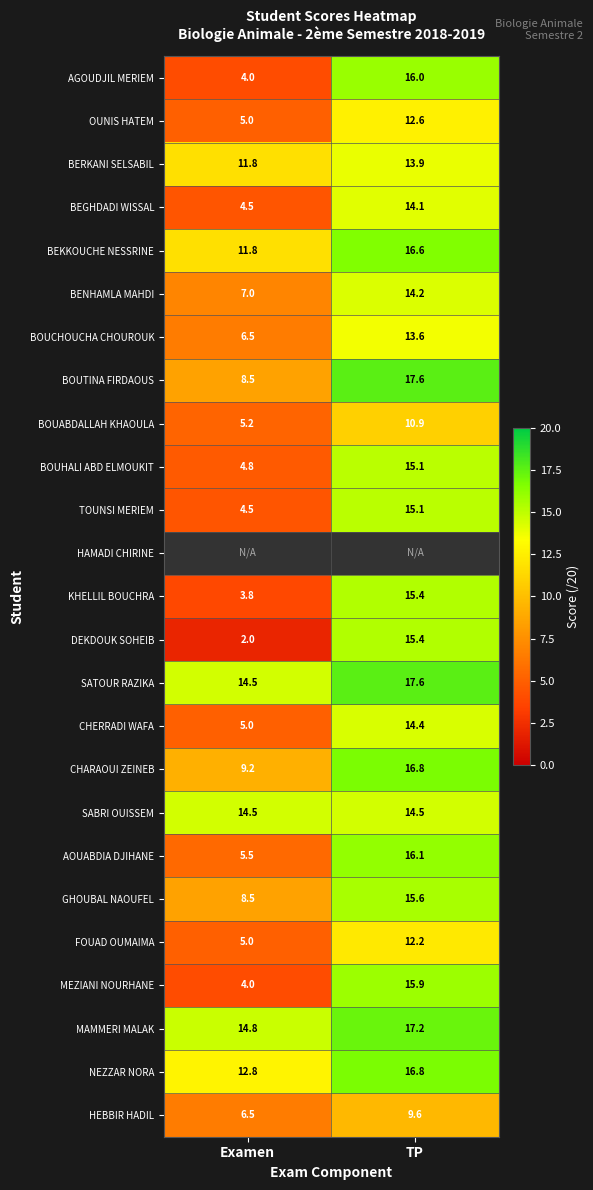

What is the greatest value displayed?

17.6